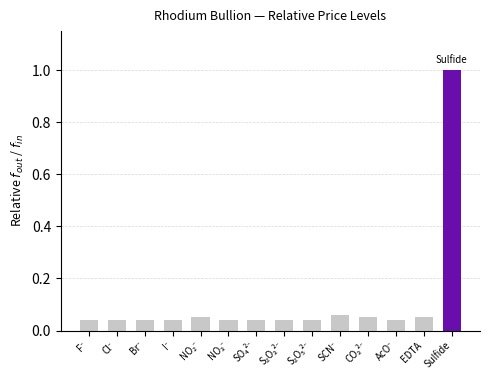

What is the value of the 14th bar from the left?

1.0